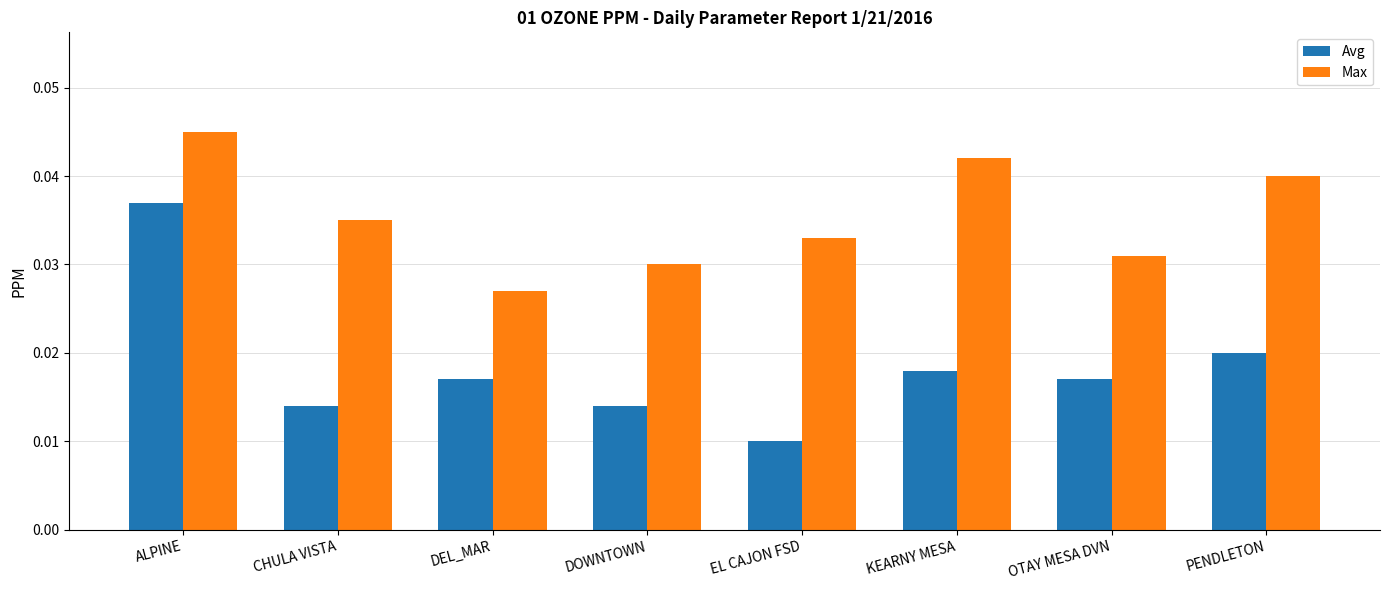

Count the number of categories in the chart.

8